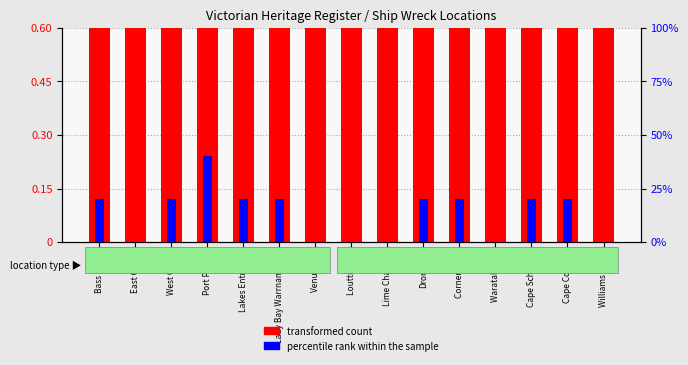

Which series changed the most between Lime Channel and Cape Conran?

percentile rank within the sample